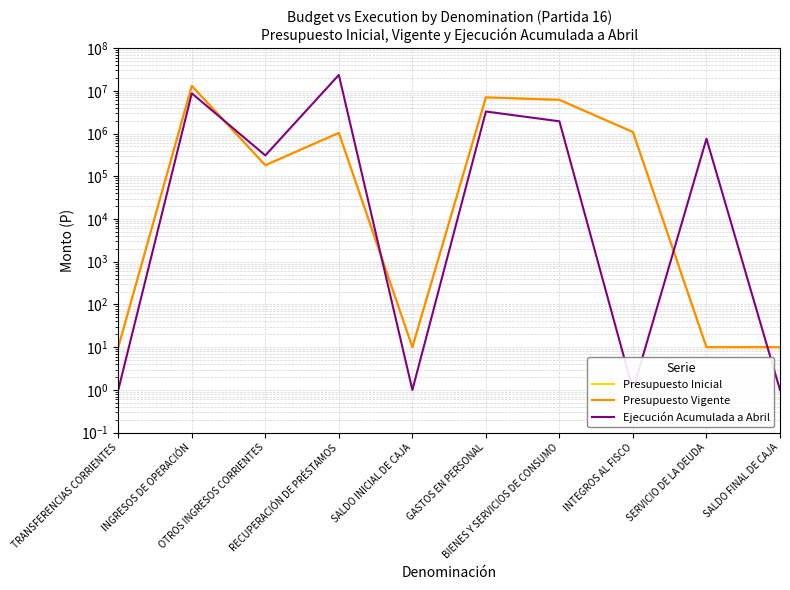

What is the difference between the maximum and minimum values in the Ejecución Acumulada a Abril series?

23583198